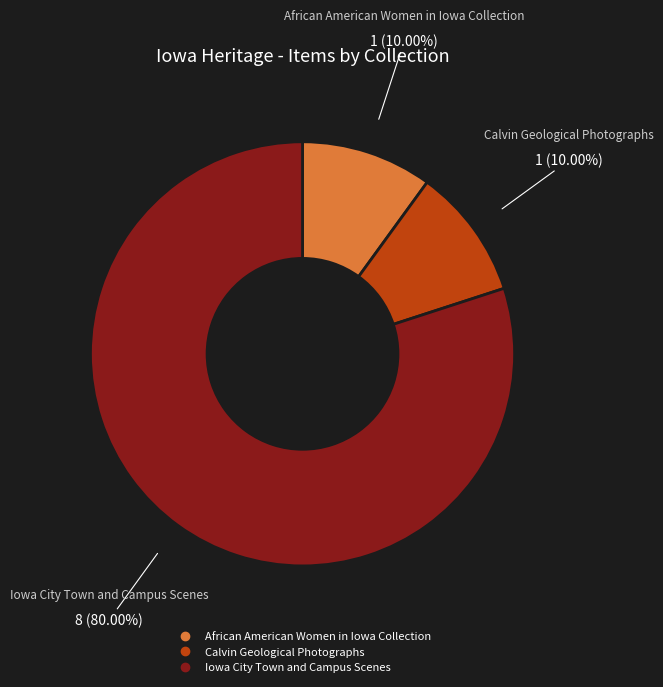

To the nearest percent, what is the difference between the largest and smallest slice percentages?

70%